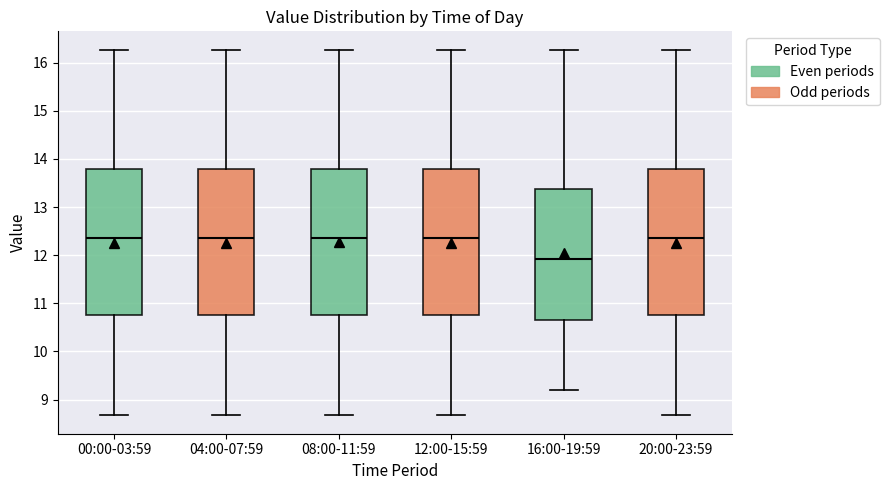

Which box has the lowest median line?

16:00-19:59